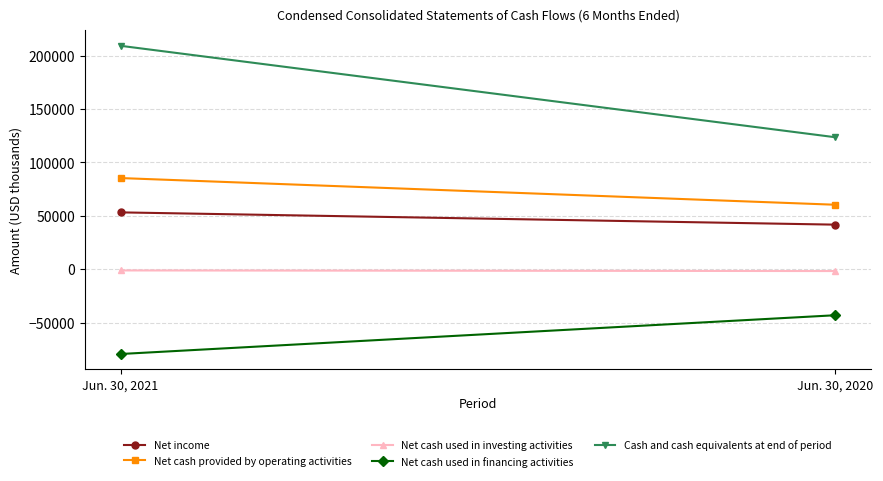

How many lines are shown in the chart?

5